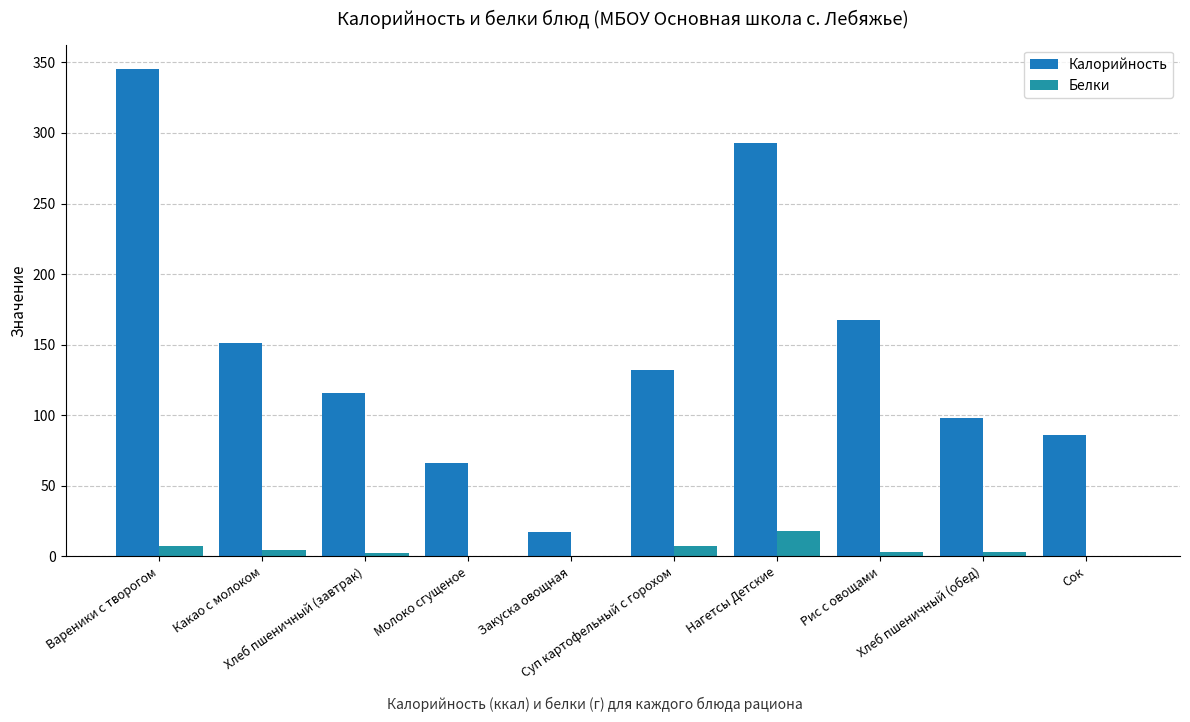

At which label does Калорийность reach its peak?

Вареники с творогом